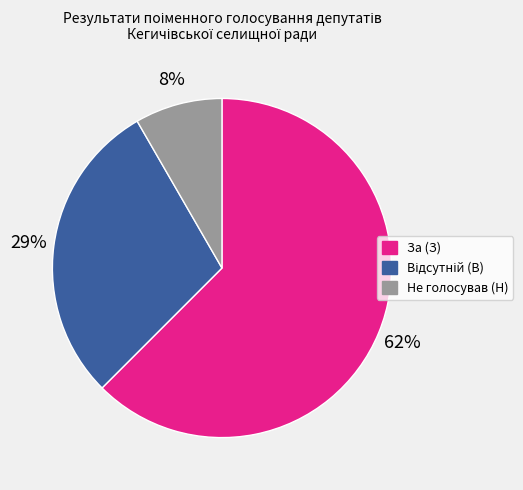

To the nearest percent, what is the average slice percentage?

33%